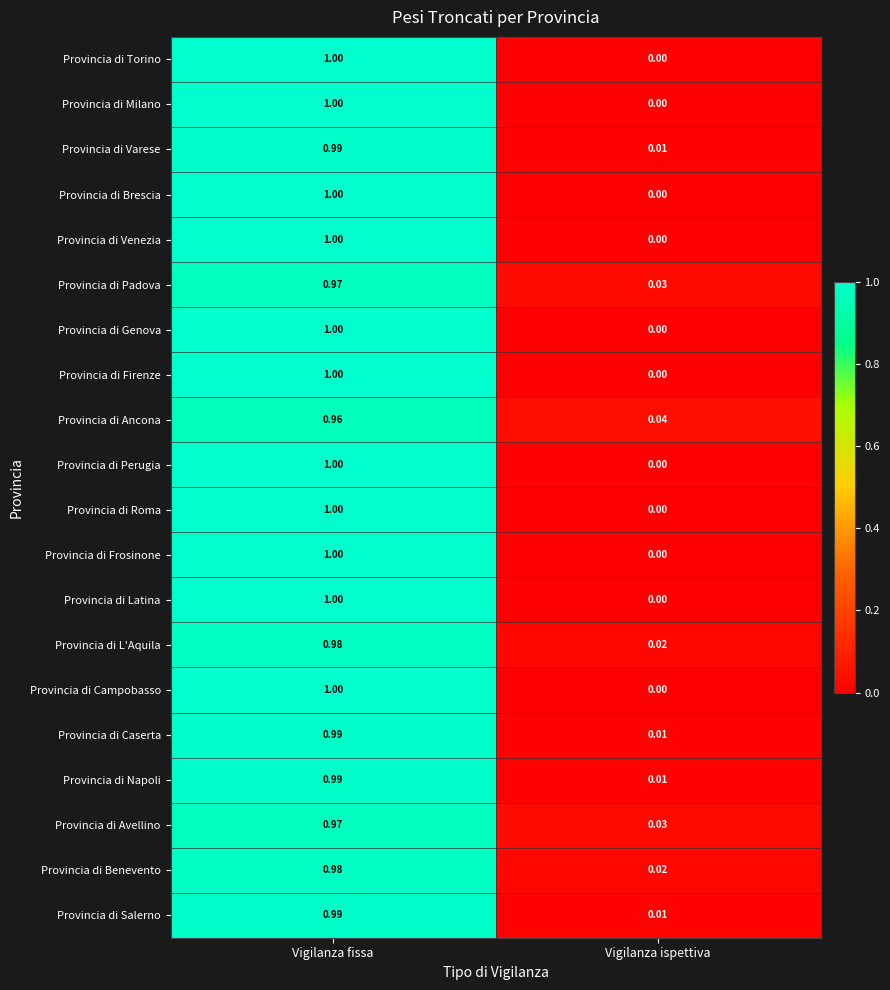

How many categories are shown in the chart?

2